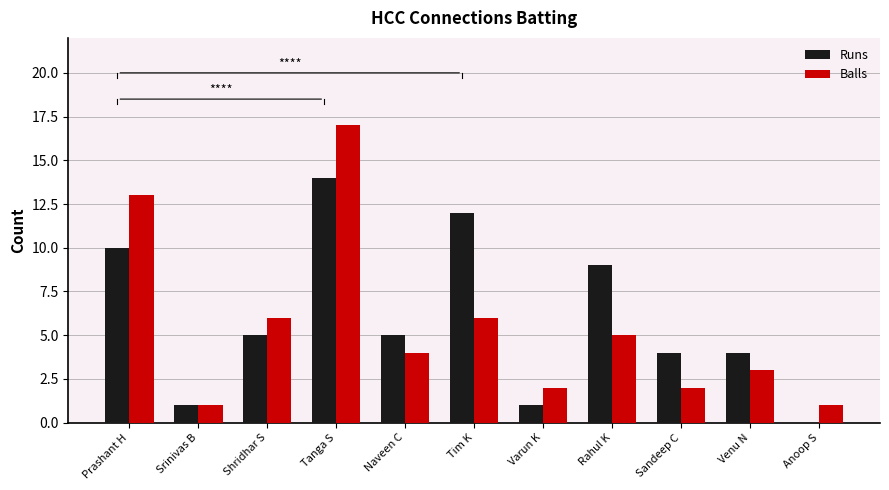

What is the greatest value displayed?

17